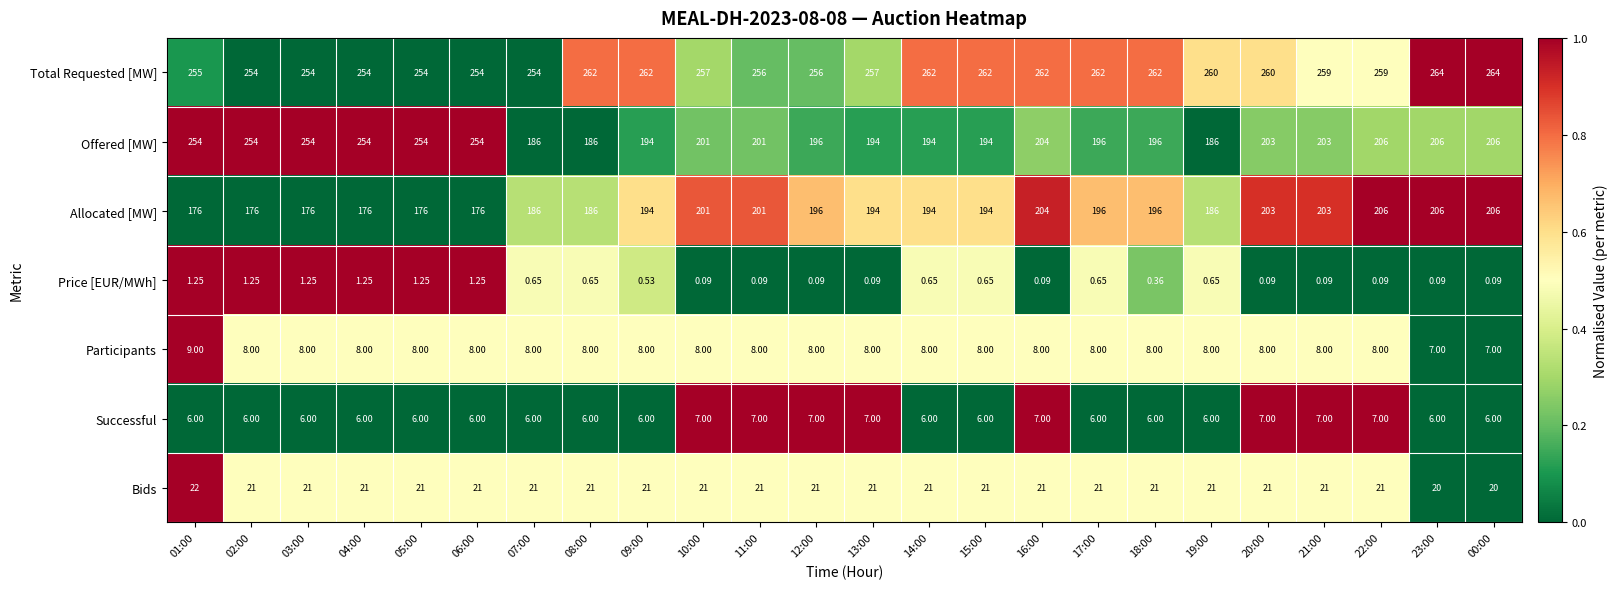

Is the value of Price [EUR/MWh] at 03:00 greater than the value of Participants at 20:00?

No